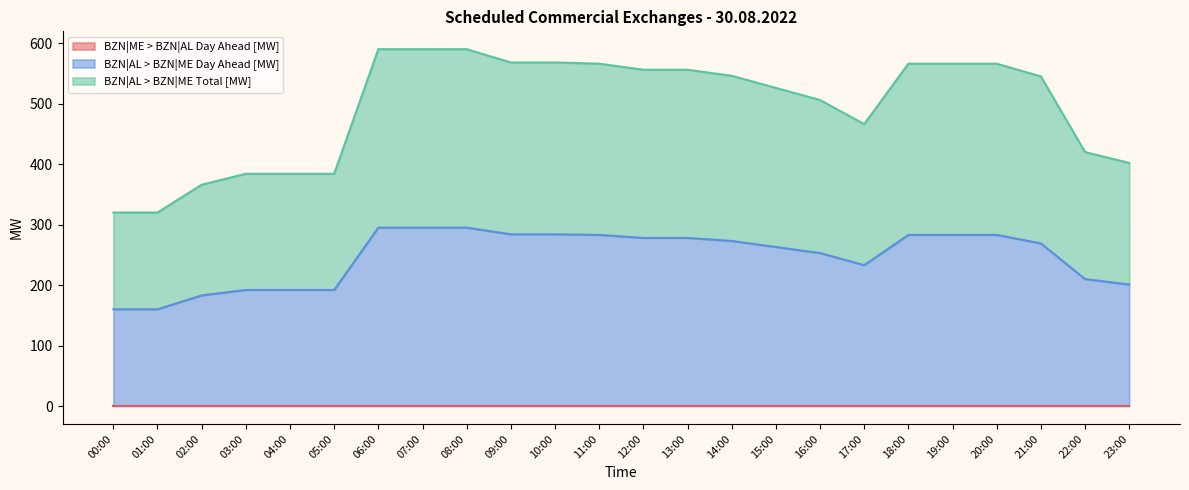

True or false: BZN|AL > BZN|ME Total [MW] and BZN|AL > BZN|ME Day Ahead [MW] cross at least once.

False